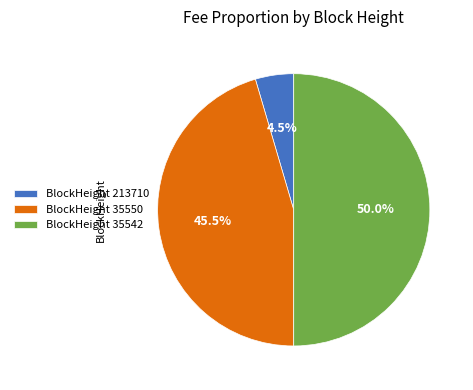

Count the number of slices in the pie.

3